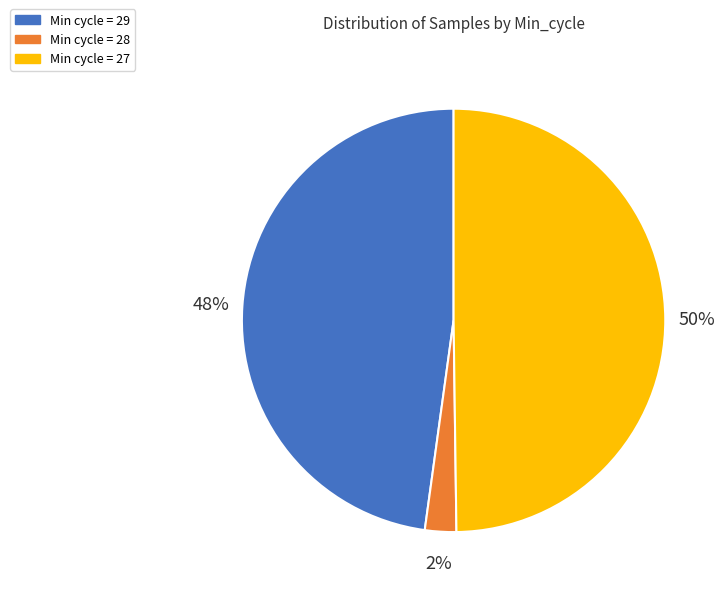

To the nearest percent, what is the average slice percentage?

33%